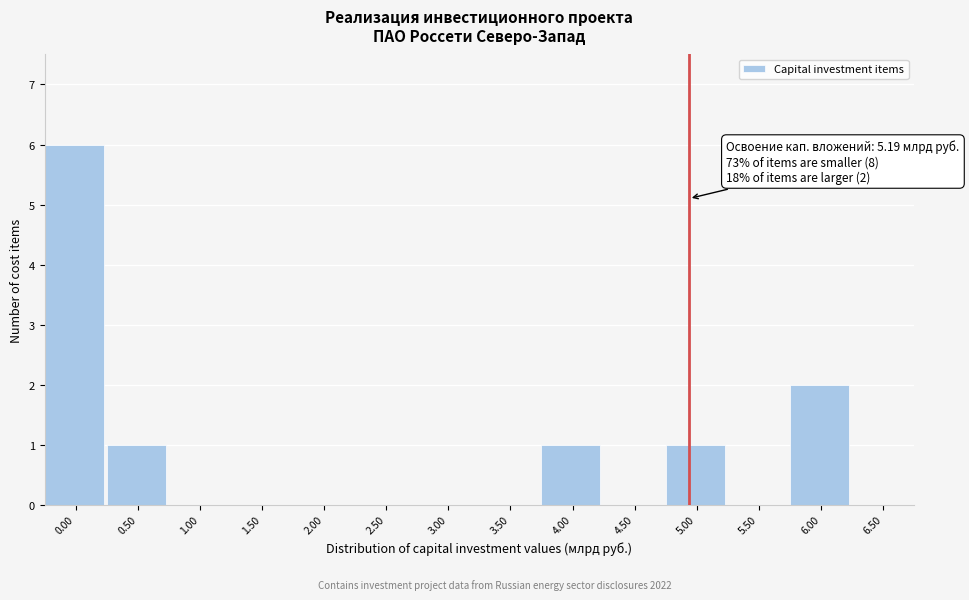

Reading left to right, transcribe all the data shown in this chart.

0.00=6	0.50=1	1.00=0	1.50=0	2.00=0	2.50=0	3.00=0	3.50=0	4.00=1	4.50=0	5.00=1	5.50=0	6.00=2	6.50=0